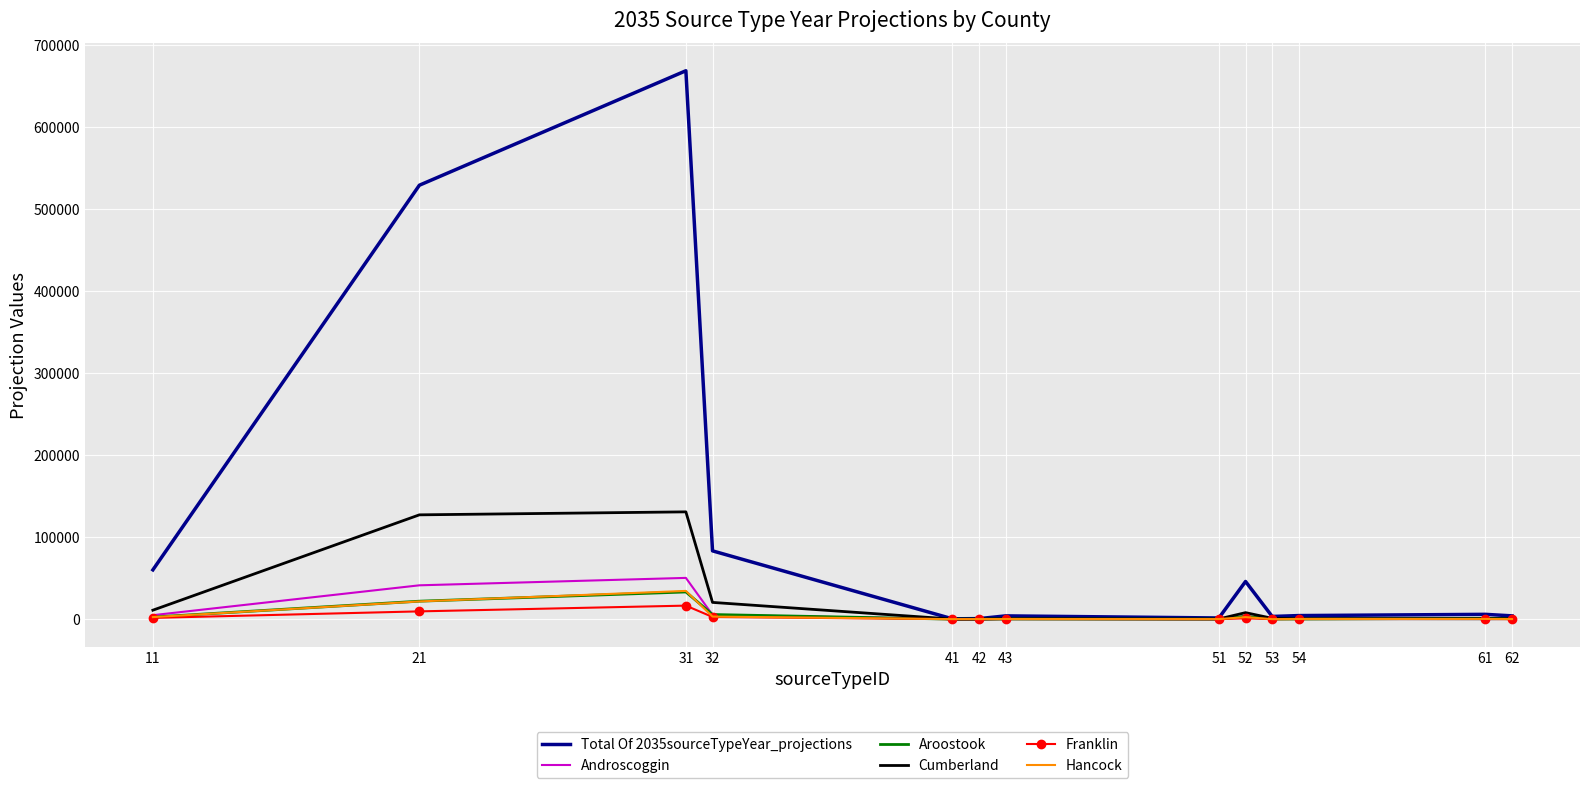

Which series has the largest range (max minus min)?

Total Of 2035sourceTypeYear_projections